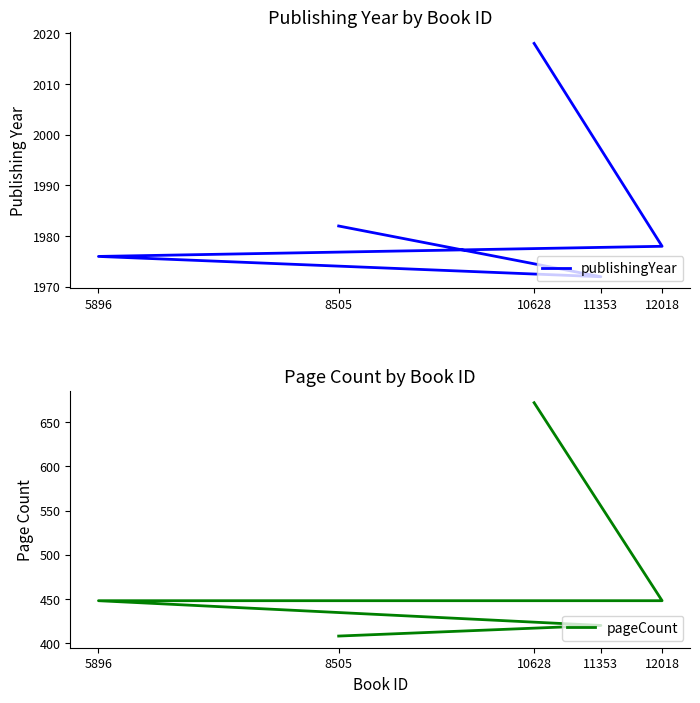

True or false: publishingYear and pageCount cross at least once.

False